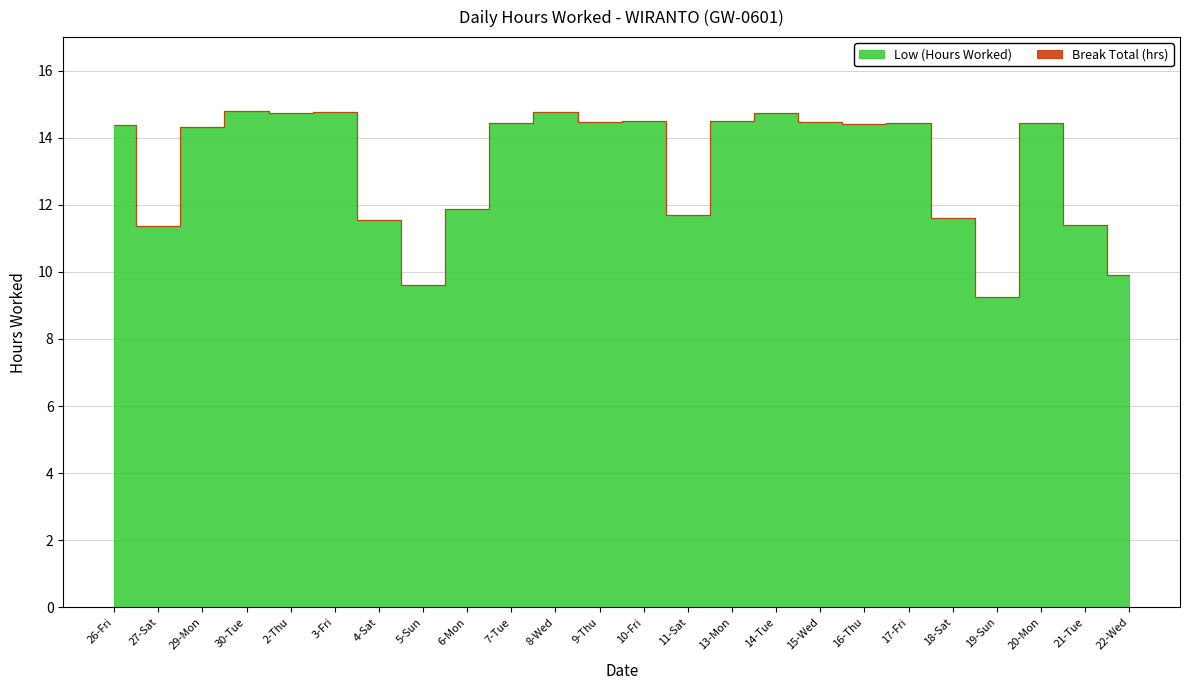

What position from the left is 13-Mon?

15